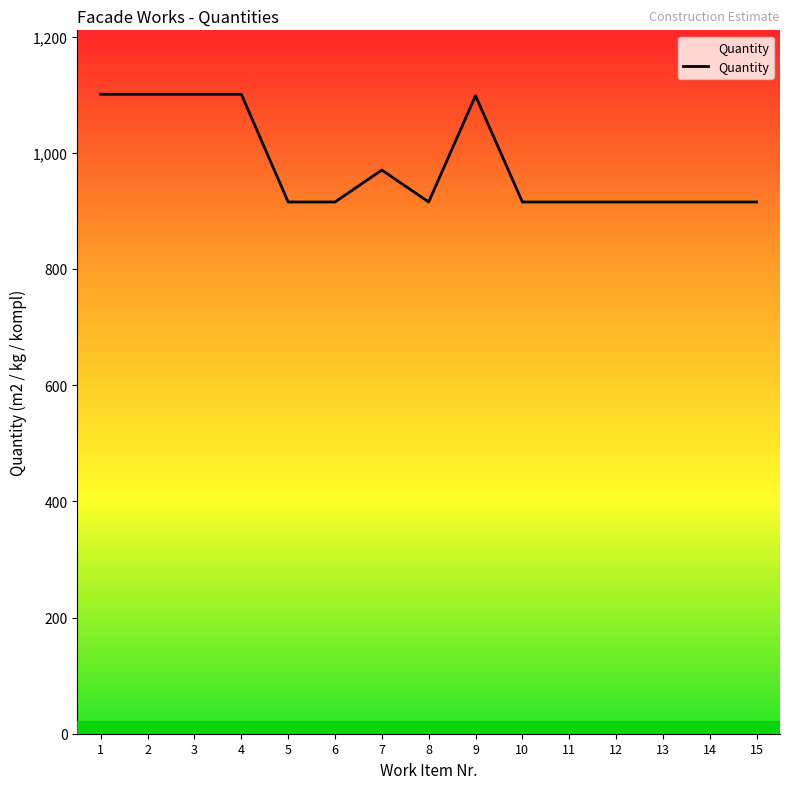

What is the difference between the maximum and minimum values?

185.4